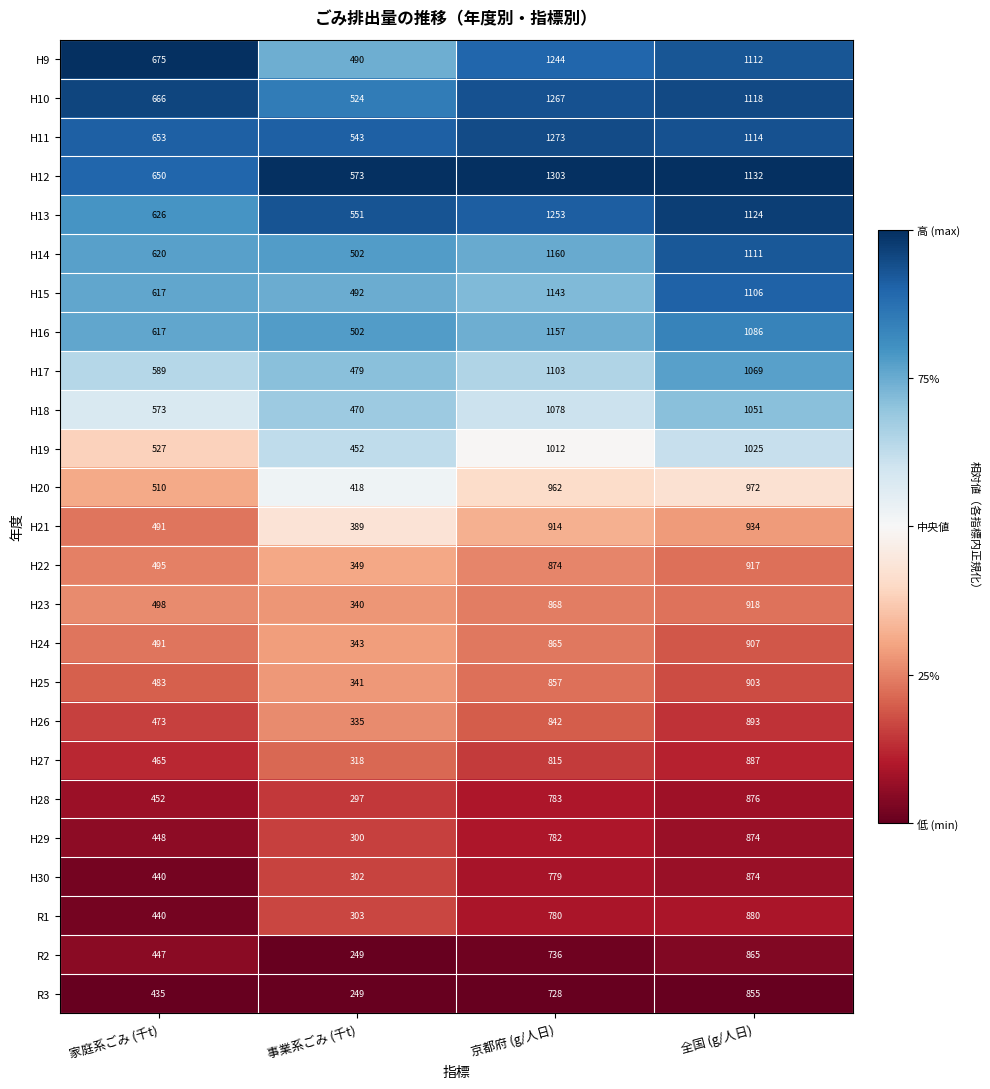

What is the difference between the second highest and second lowest values in the H14 series?

491